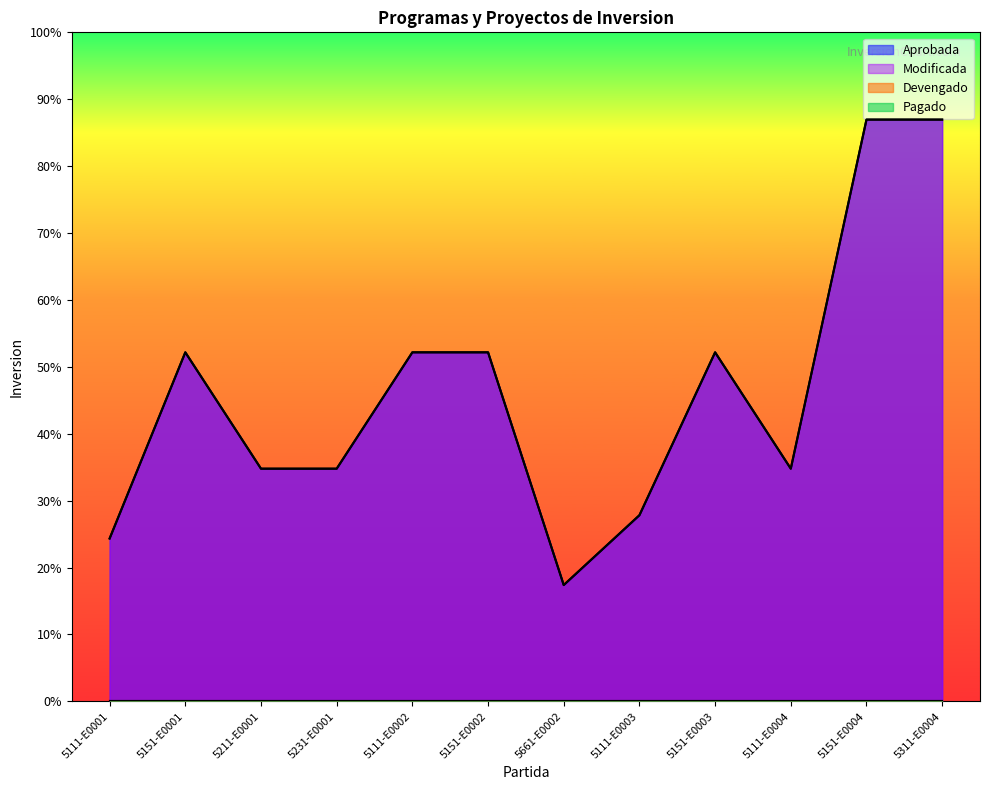

Which series has the largest total across all categories?

Aprobada